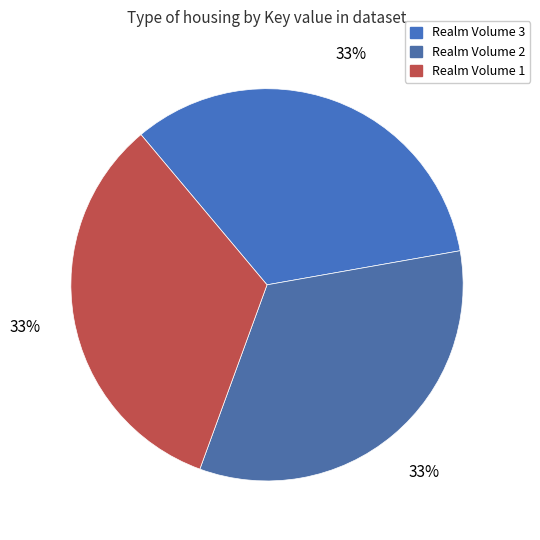

What percentage is the Realm Volume 2 slice, to the nearest percent?

33%